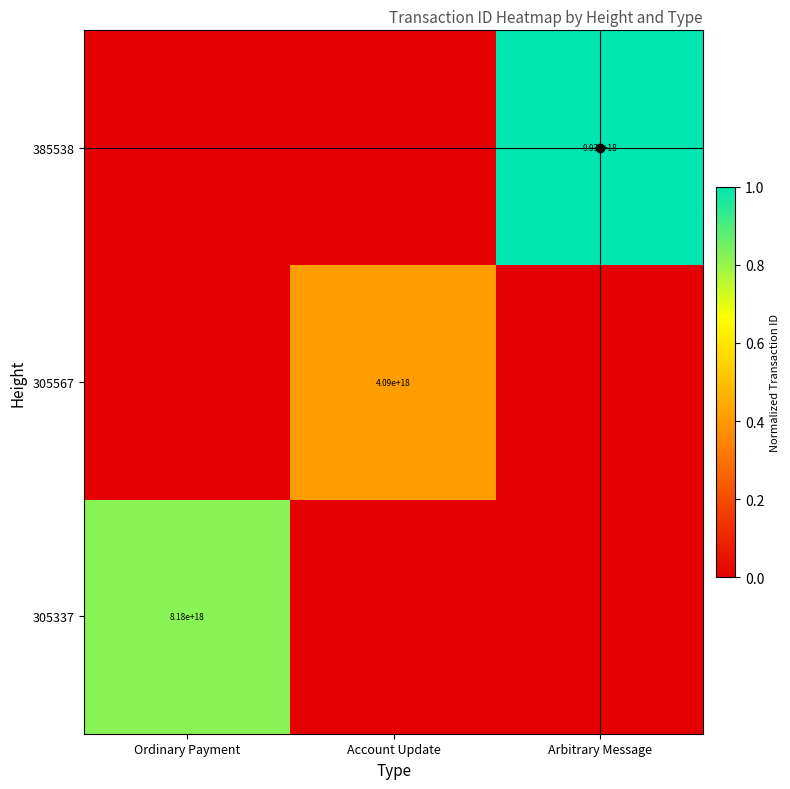

What is the total value across all series at Arbitrary Message?

1.0